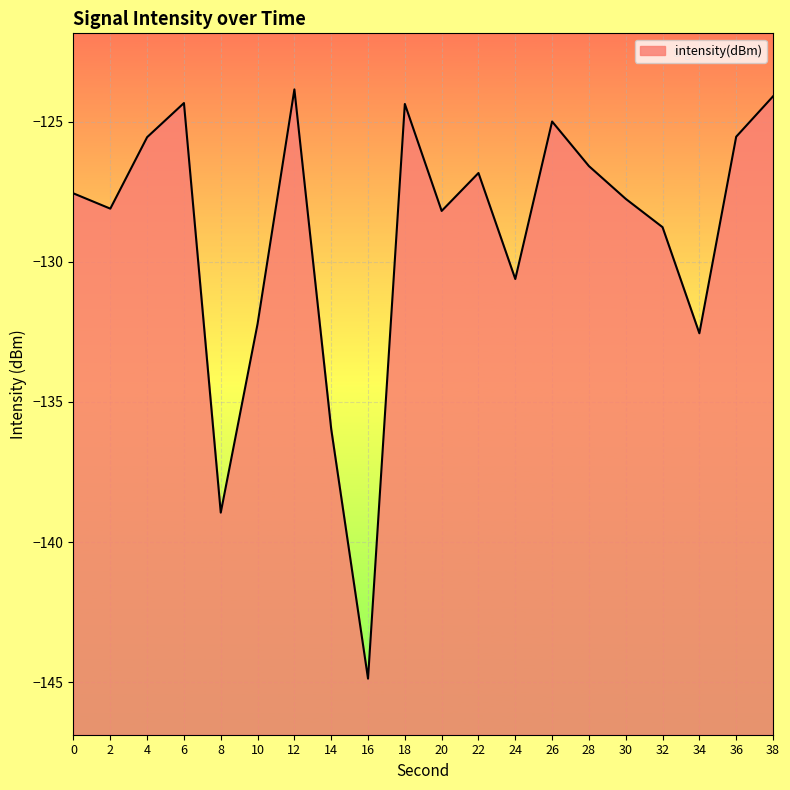

List the labels in order of value, largest first.

12, 38, 6, 18, 26, 36, 4, 28, 22, 0, 30, 2, 20, 32, 24, 10, 34, 14, 8, 16